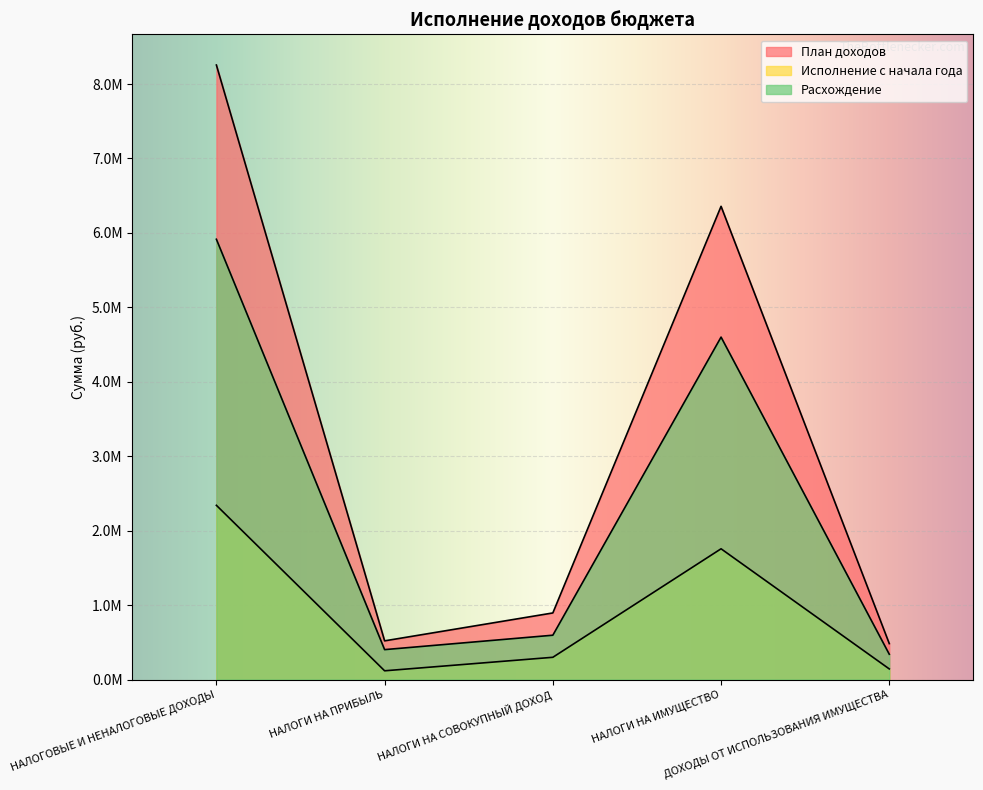

List the series in order of their peak value, highest first.

План доходов, Расхождение, Исполнение с начала года